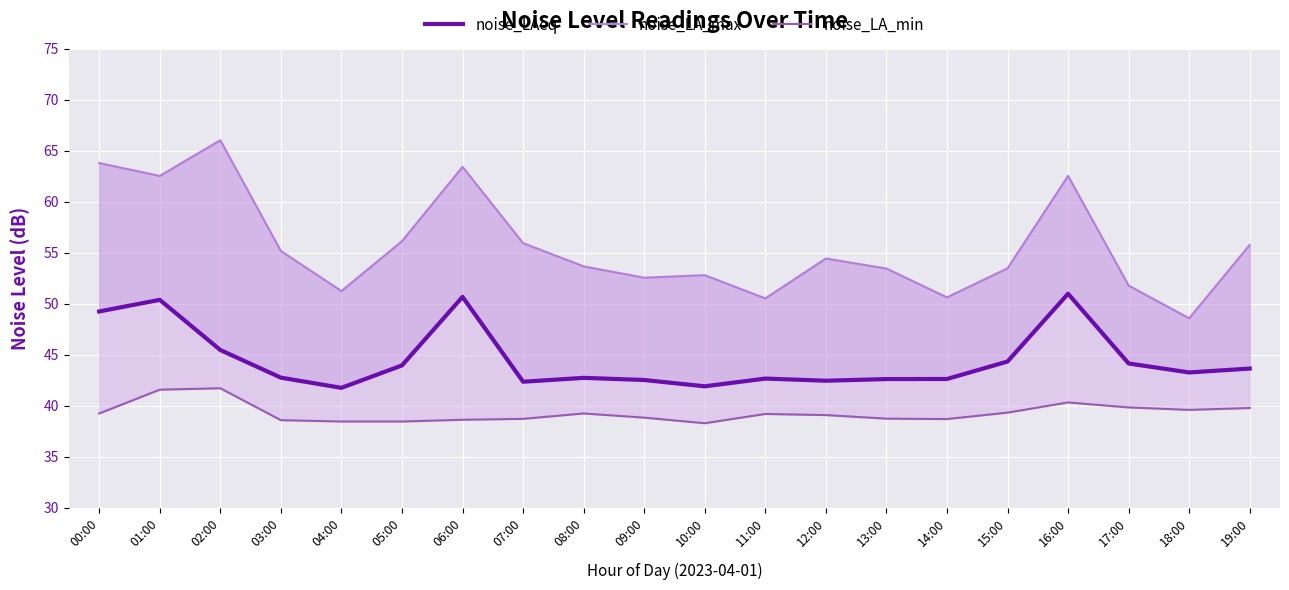

How many lines are shown in the chart?

3